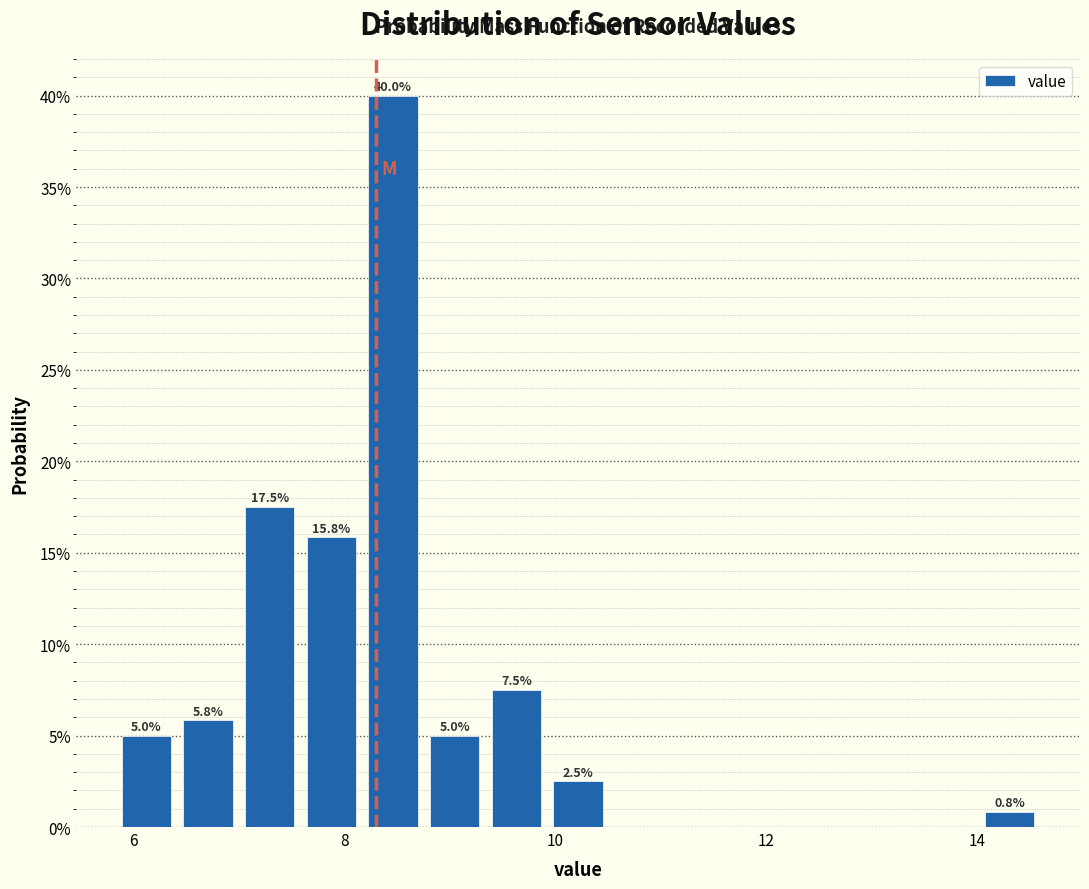

Around what value on the x-axis is the tallest bar? Give the approximate position of its centre, as read against the axis.

8.4